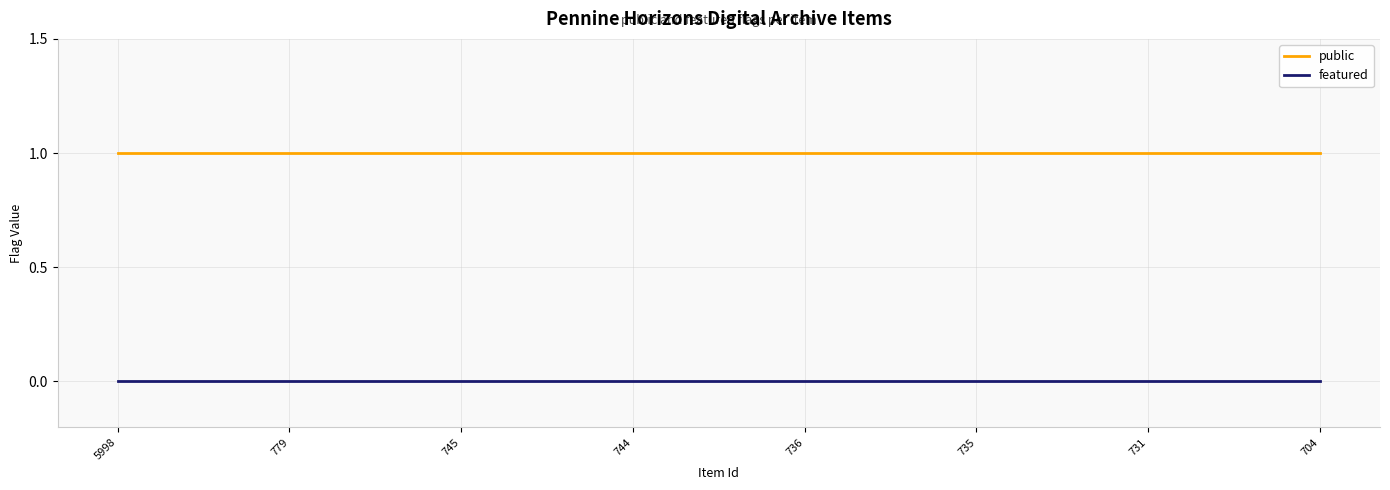

Does the chart display data point markers on the line(s)?

No